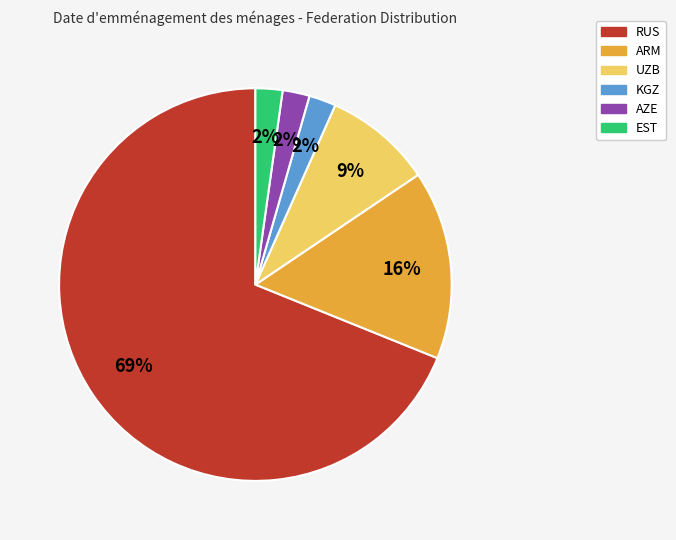

To the nearest percent, what is the difference between the UZB and RUS slice percentages?

60%